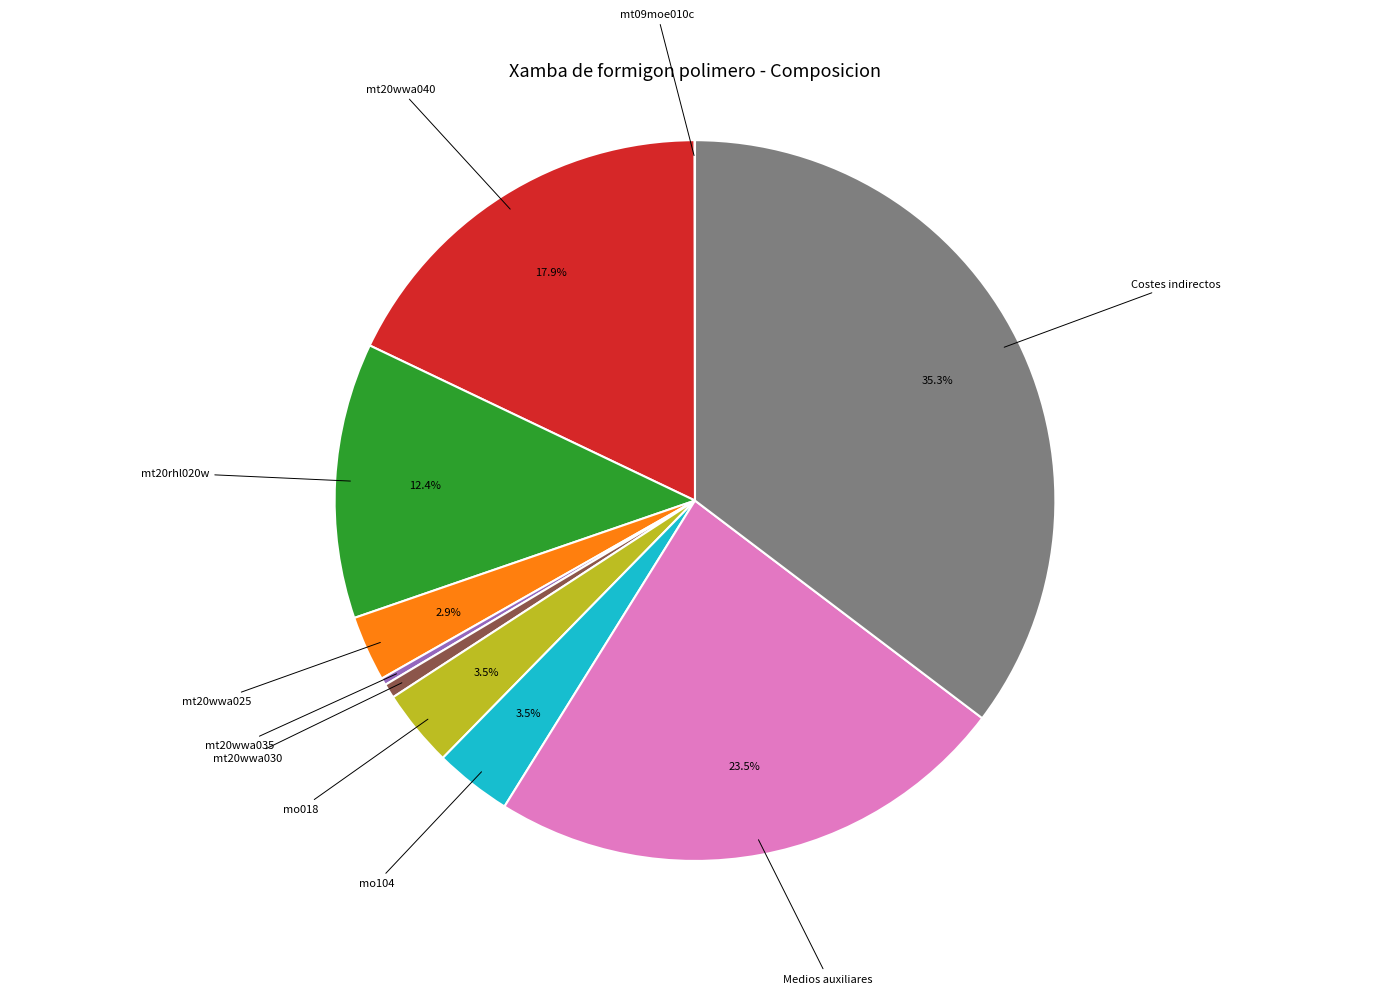

Is there any slice that represents more than half of the pie?

No